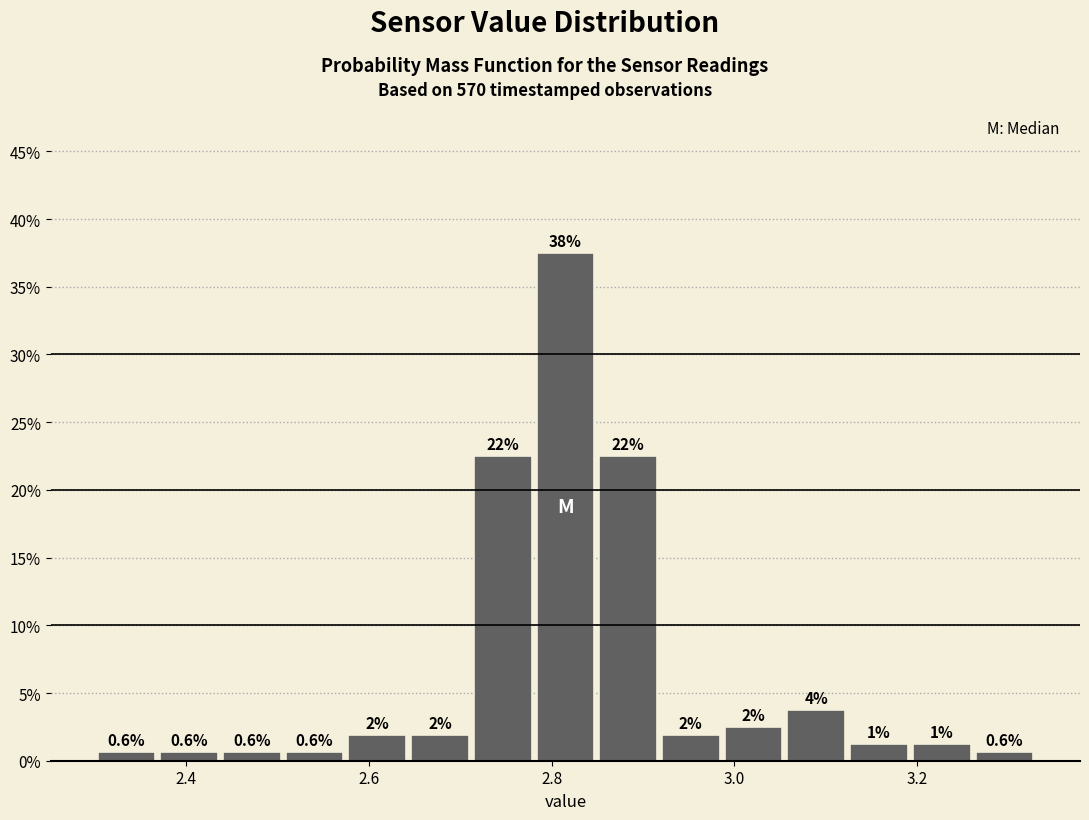

Read against the x-axis, roughly where is the centre of the tallest bar?

2.82